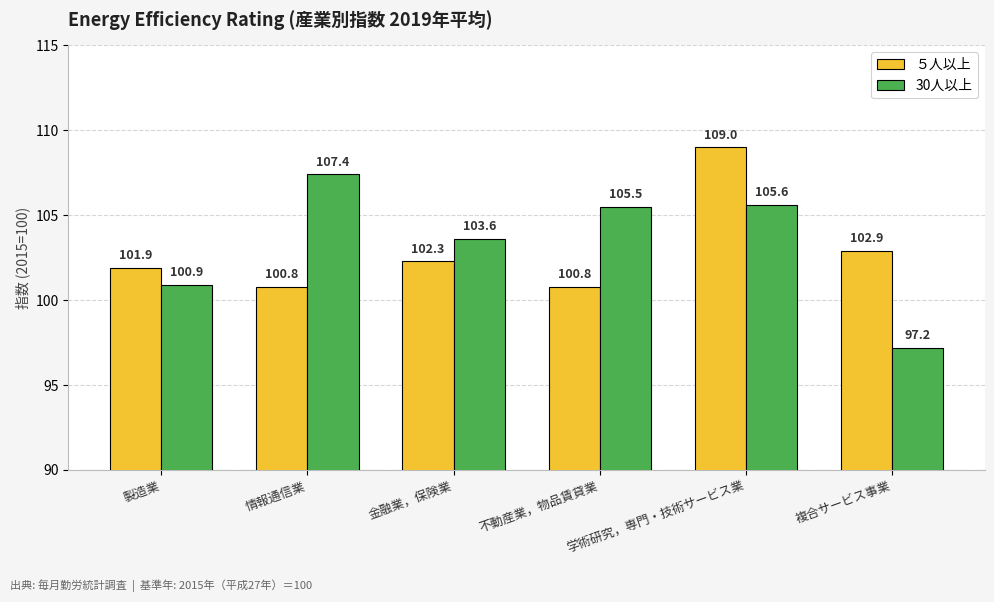

Are the bars horizontal?

No